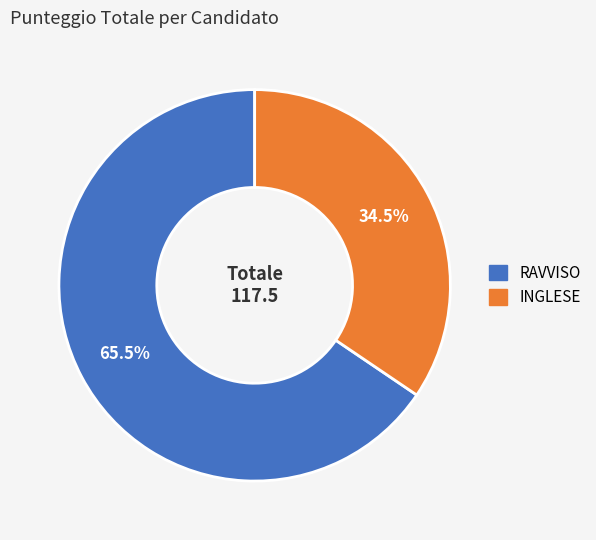

How much of the chart is everything except RAVVISO?

34.5%